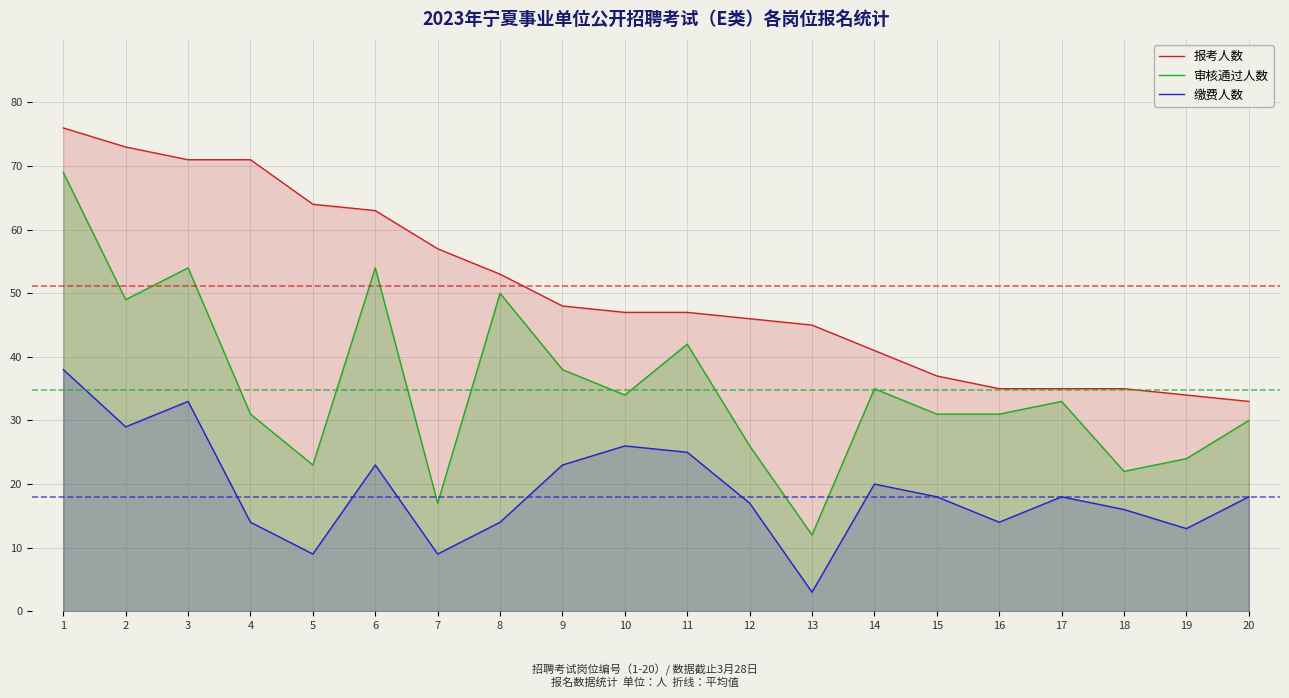

True or false: 报考人数 and 审核通过人数 intersect in this chart.

False